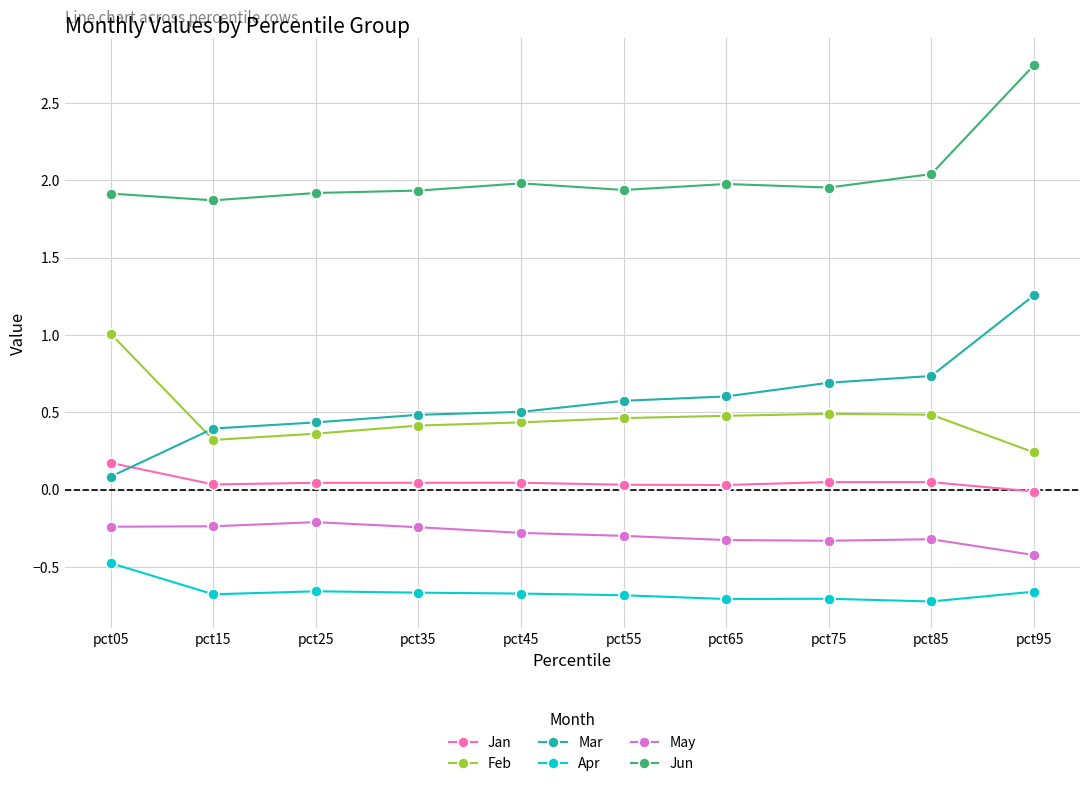

At which category is the sum across all series the highest?

pct95